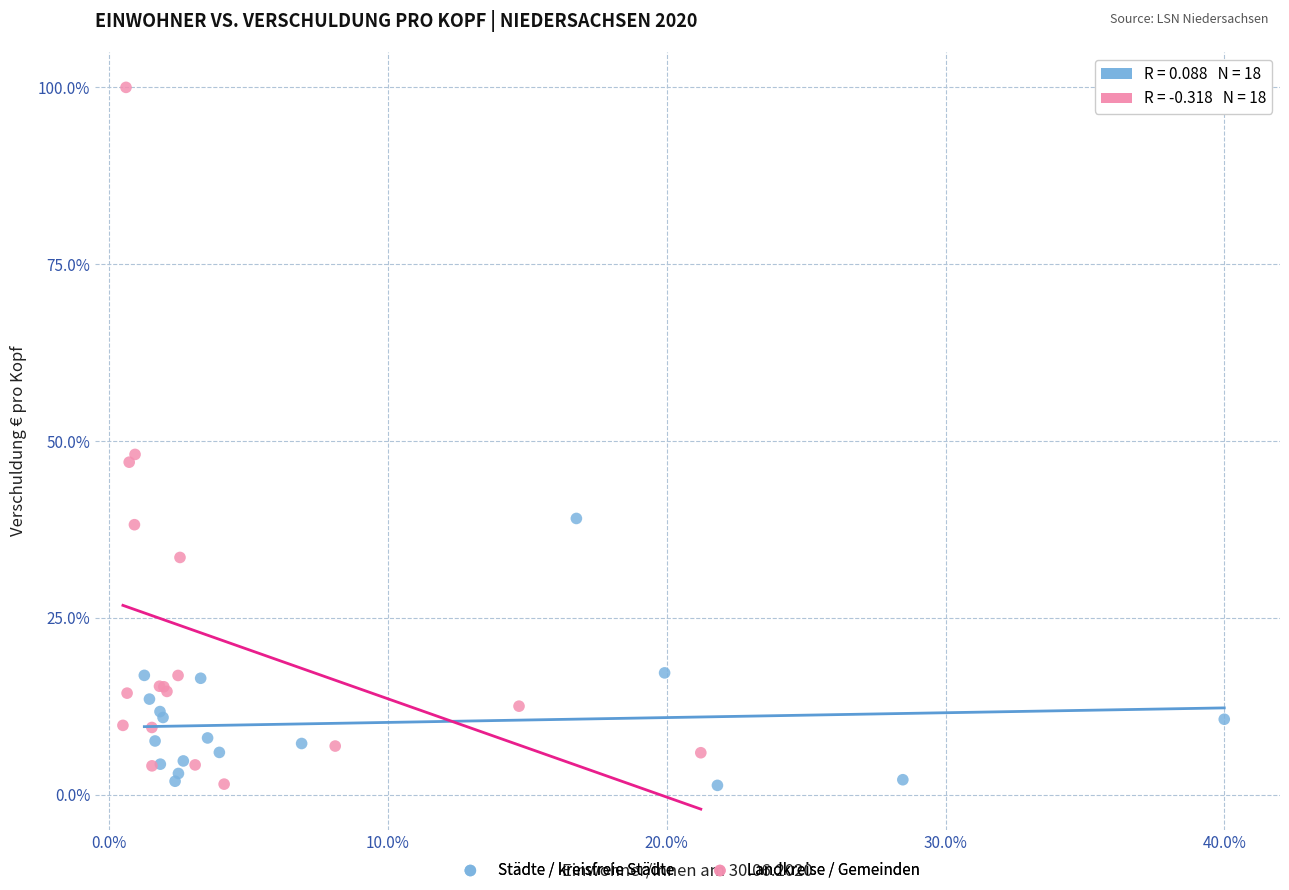

What are all the series names shown in the legend?

Städte / kreisfreie Städte, Landkreise / Gemeinden